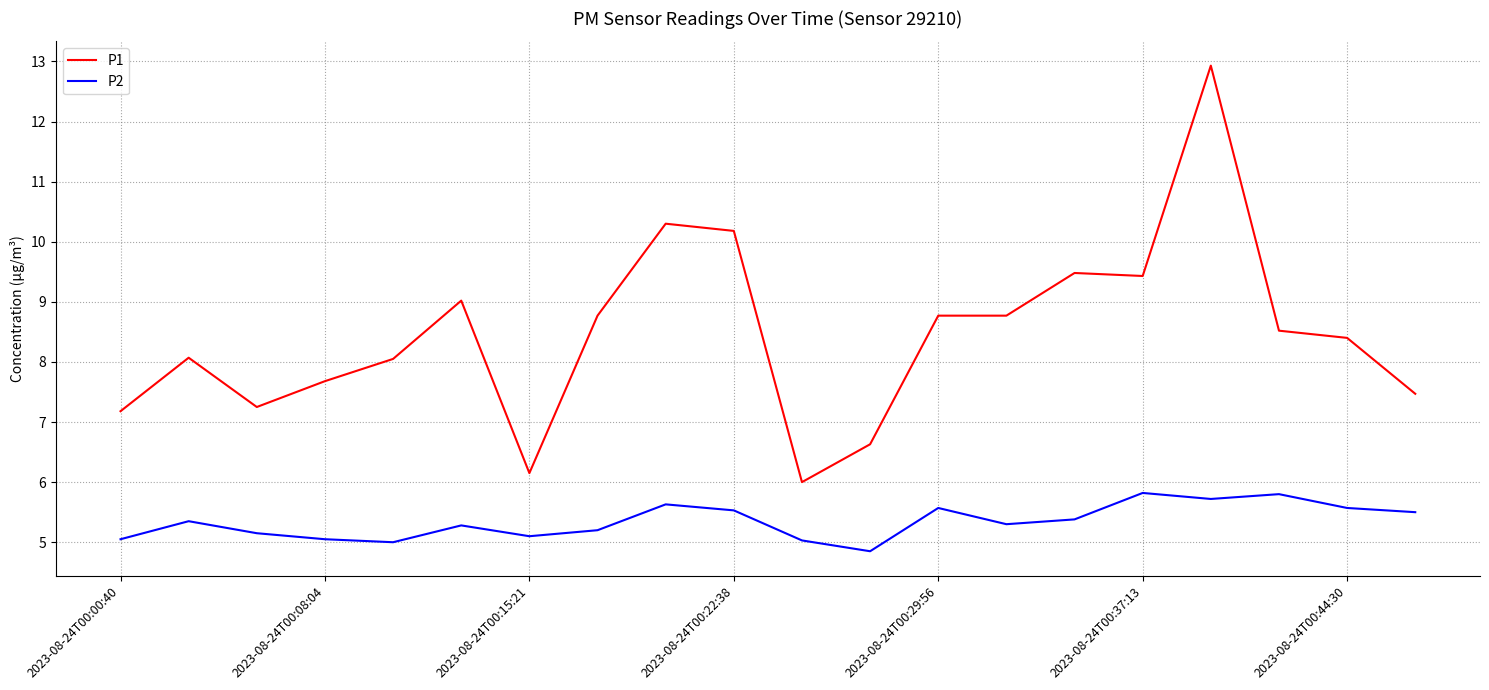

Which series has the widest spread of values?

P1